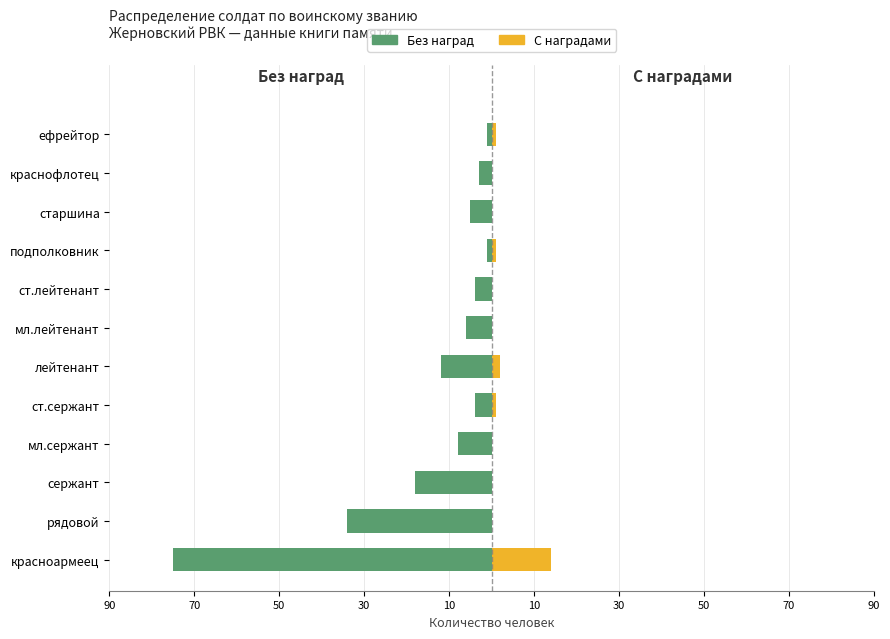

What is the difference between the second highest and second lowest values in the Без наград series?

33